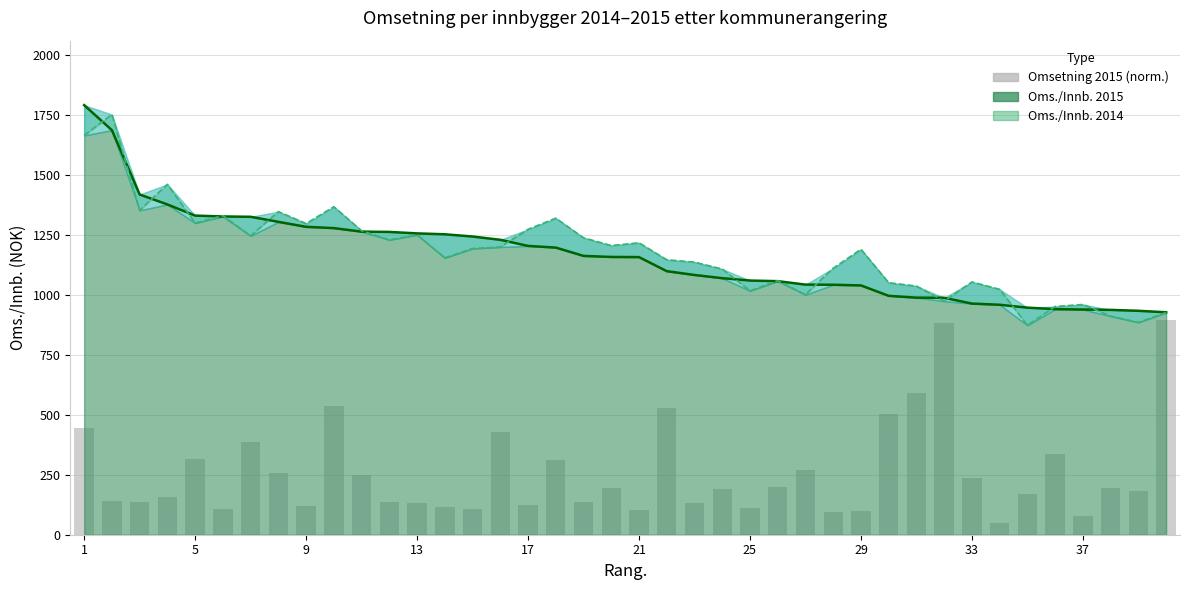

The value of Oms./Innb. 2014 at 21 is 1217.7. True or false?

True